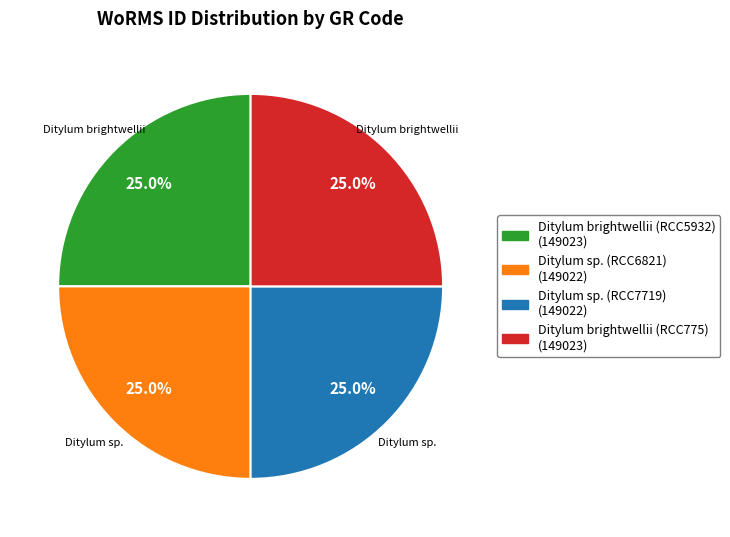

What percentage is the Ditylum brightwellii (RCC775) slice, to the nearest percent?

25%